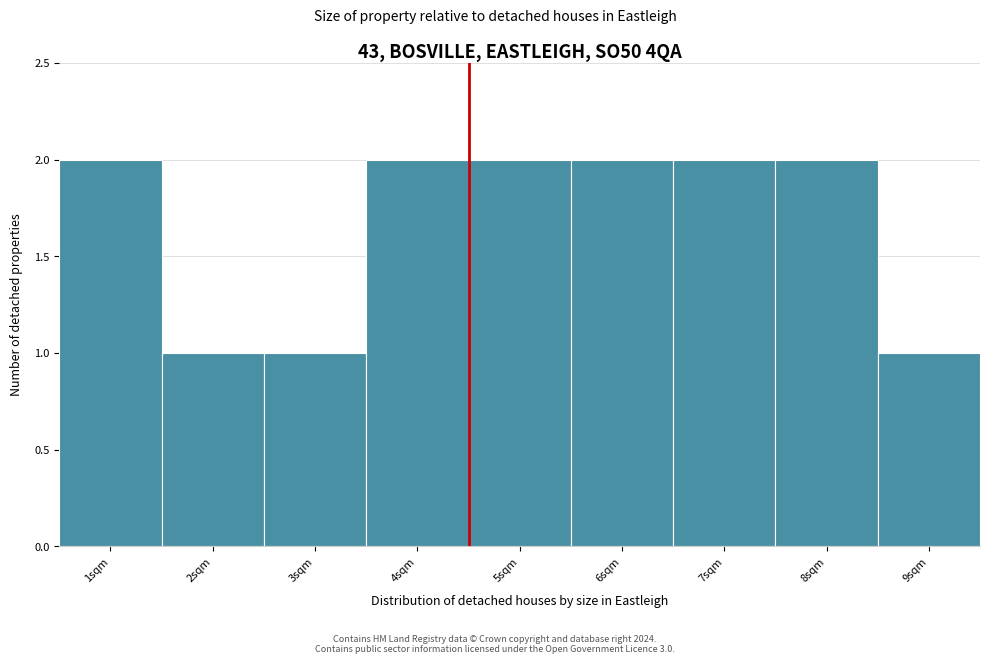

Reading left to right, list all the values displayed in this chart.

2	1	1	2	2	2	2	2	1